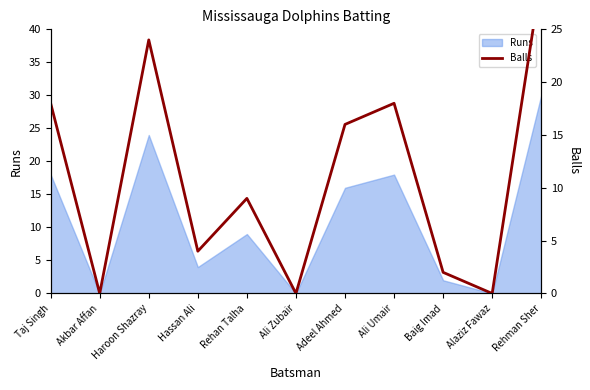

Approximately how many times larger is the value at Rehman Sher compared to Hassan Ali?

7.5